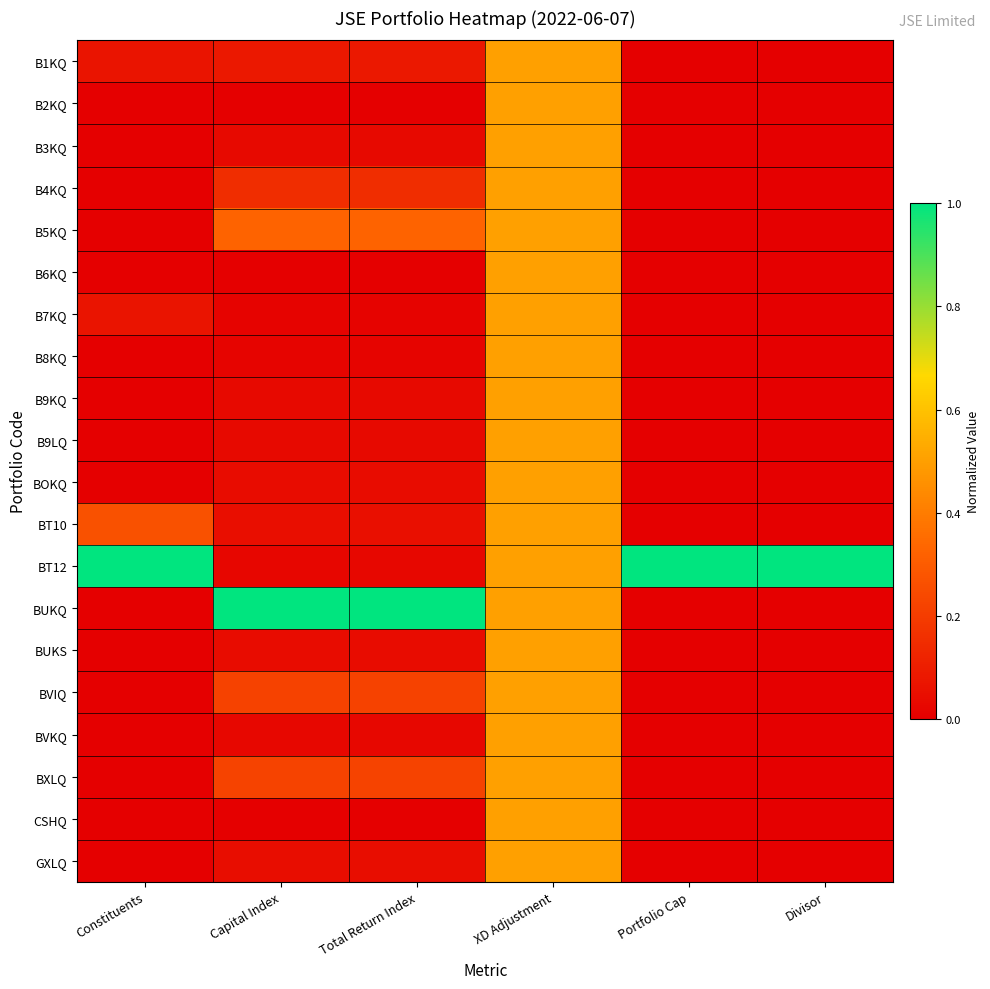

What is the greatest value displayed?

1.0